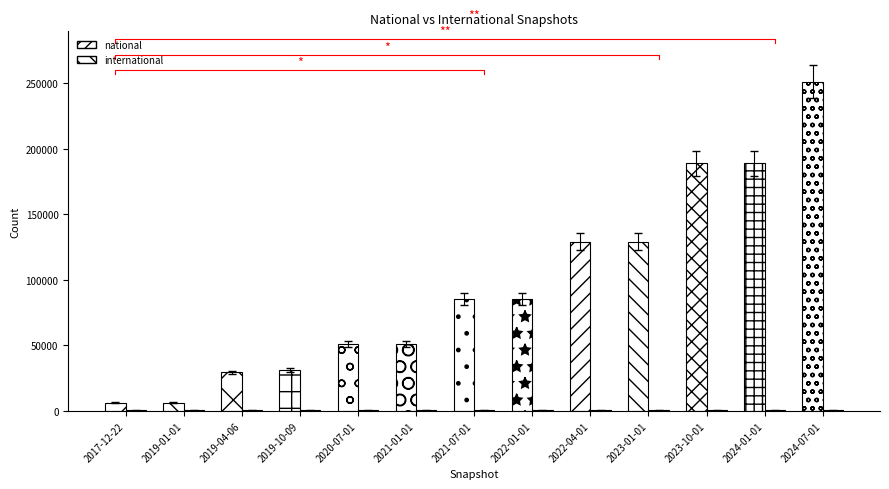

How many bars are there in each group?

2